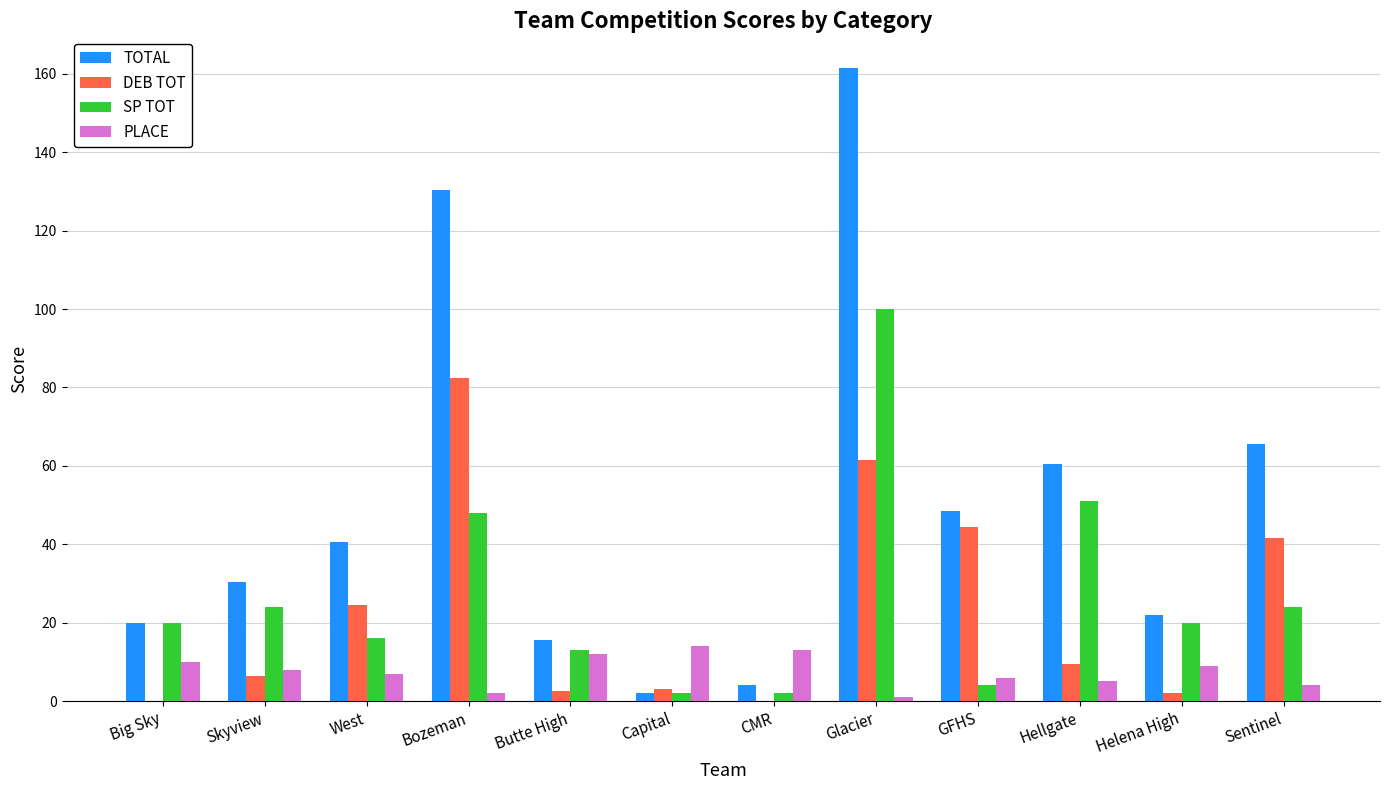

Which series changed the most between Butte High and Sentinel?

TOTAL